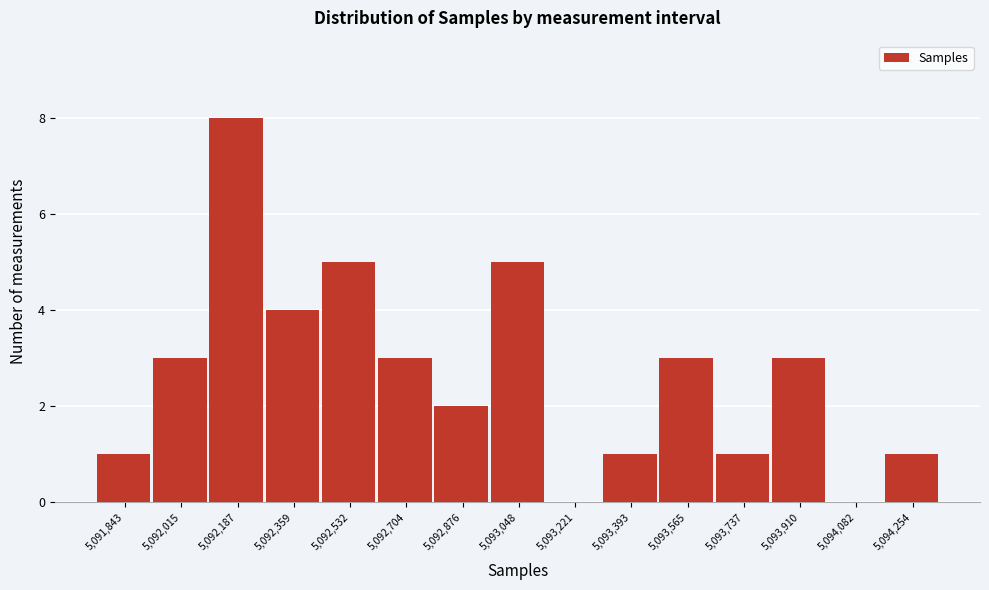

Reading left to right, transcribe all the data shown in this chart.

5,091,843=1	5,092,015=3	5,092,187=8	5,092,359=4	5,092,532=5	5,092,704=3	5,092,876=2	5,093,048=5	5,093,221=0	5,093,393=1	5,093,565=3	5,093,737=1	5,093,910=3	5,094,082=0	5,094,254=1